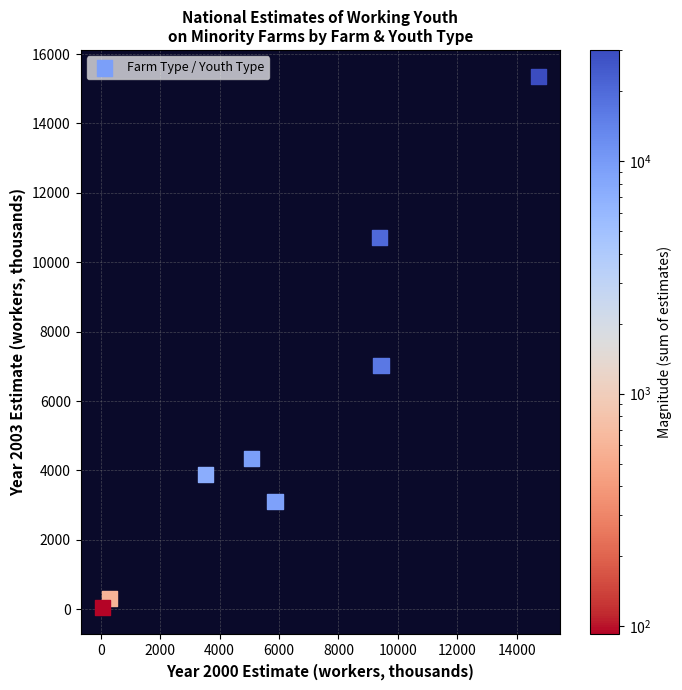

What Y value in the scatter plot is closest to 7699?

7025.6